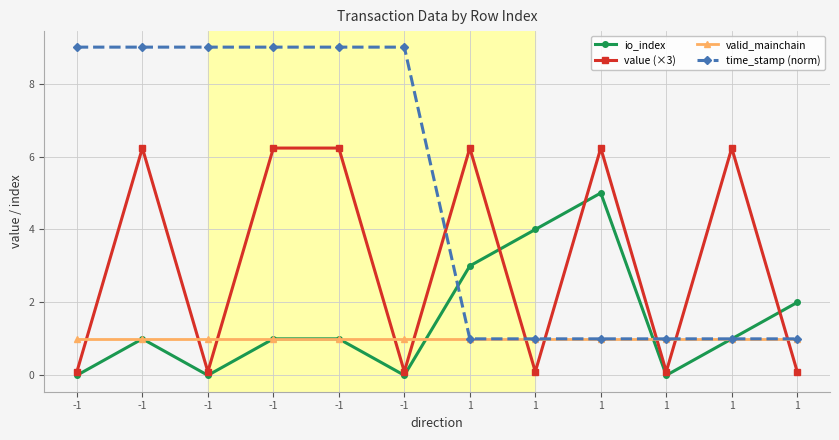

The io_index series shows 0.3 at 1. True or false?

False